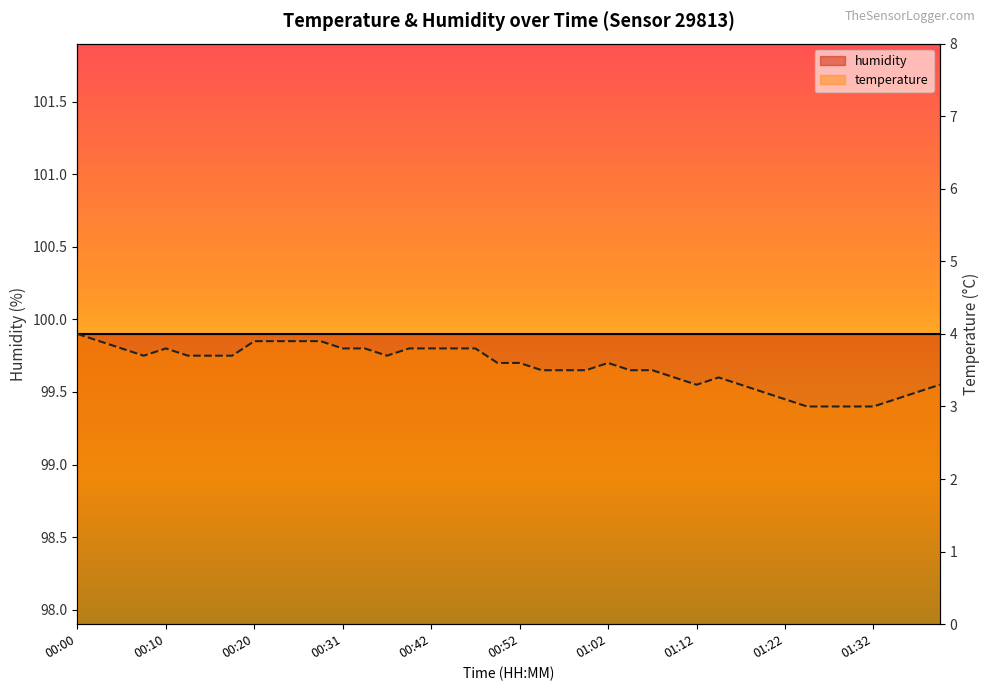

Approximately how many times larger is the value at 01:22 compared to 00:02?

0.8